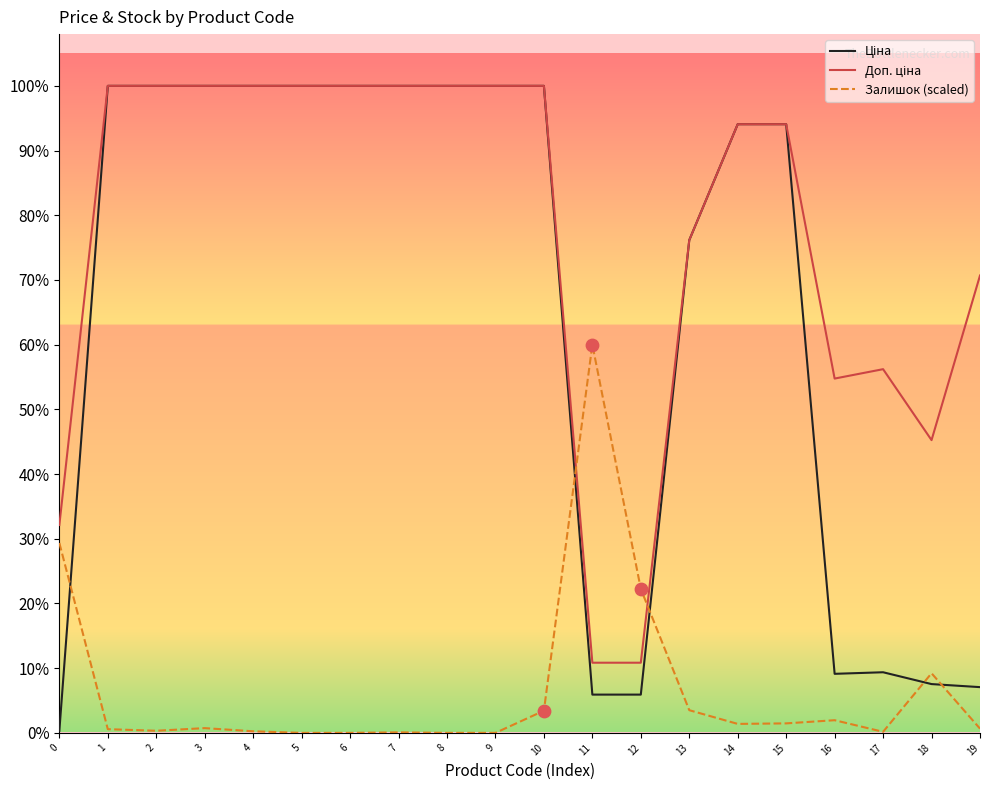

Does the chart have visible grid lines?

No